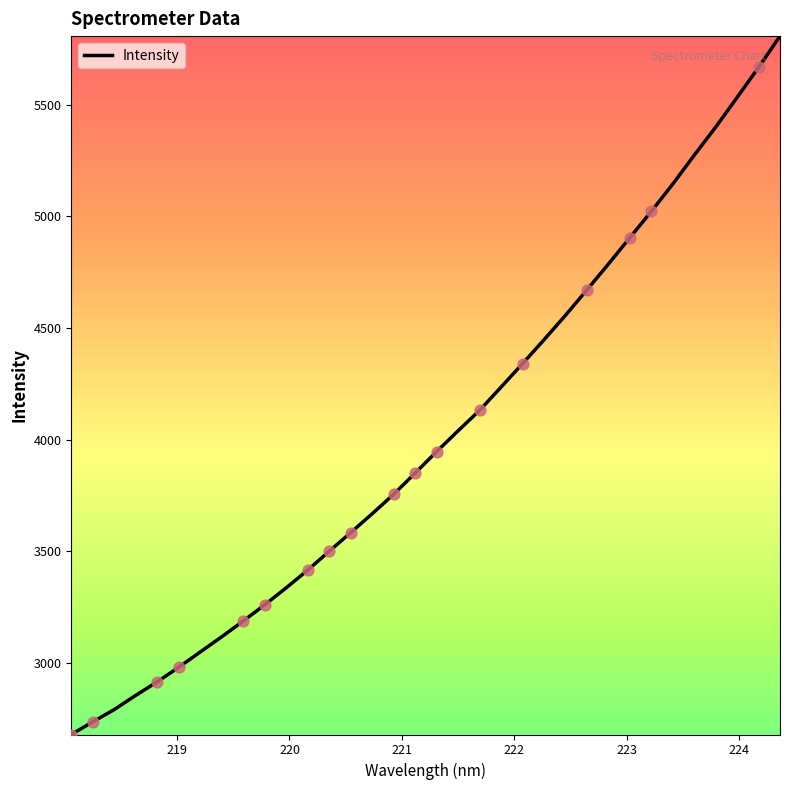

What is the minimum value shown in the chart?

2679.9